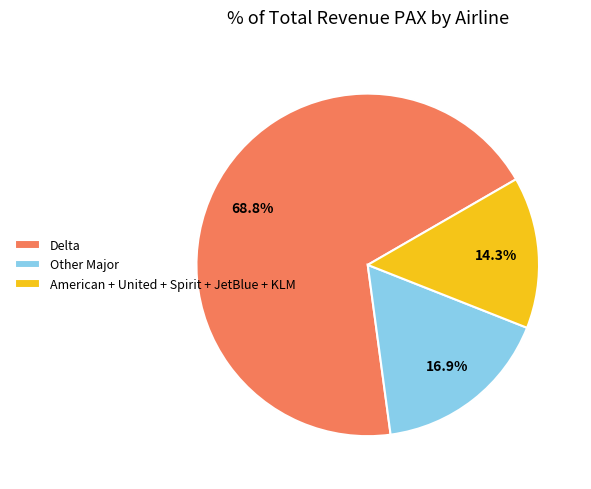

How many slices are in this pie chart?

3